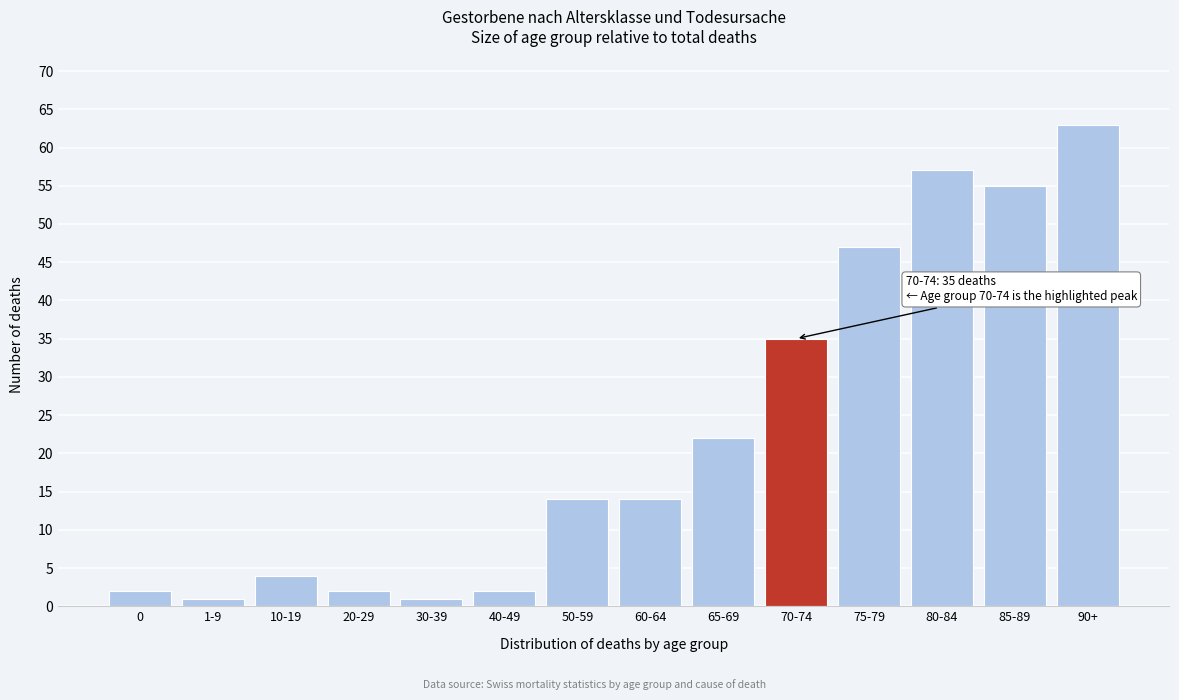

Reading left to right, list all the values displayed in this chart.

0=2	1-9=1	10-19=4	20-29=2	30-39=1	40-49=2	50-59=14	60-64=14	65-69=22	70-74=35	75-79=47	80-84=57	85-89=55	90+=63